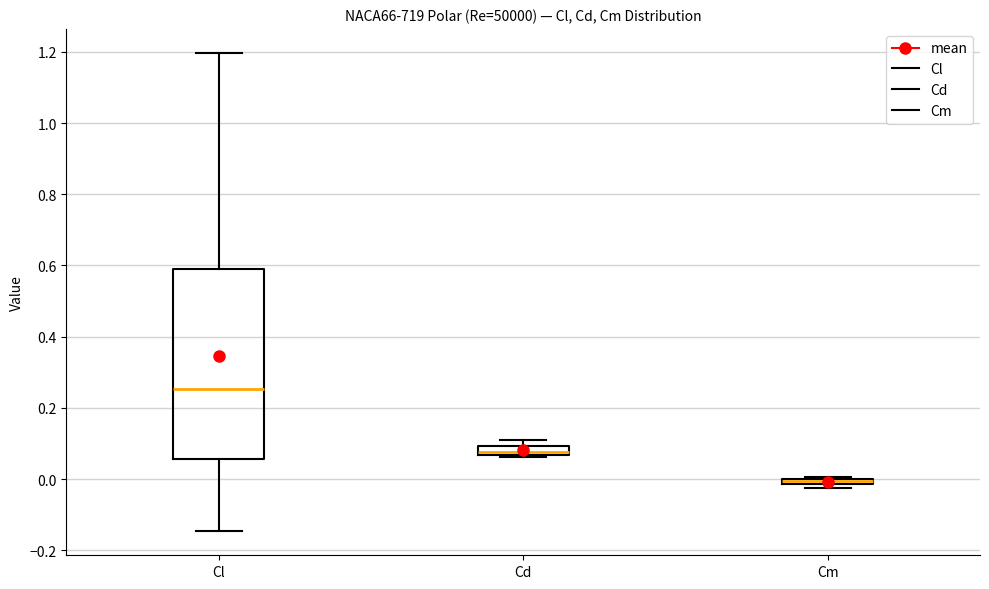

Where is the lower edge of the box for Cm on the y-axis? The values are not printed on the chart, so give them approximately, as read against the axis.

-0.02